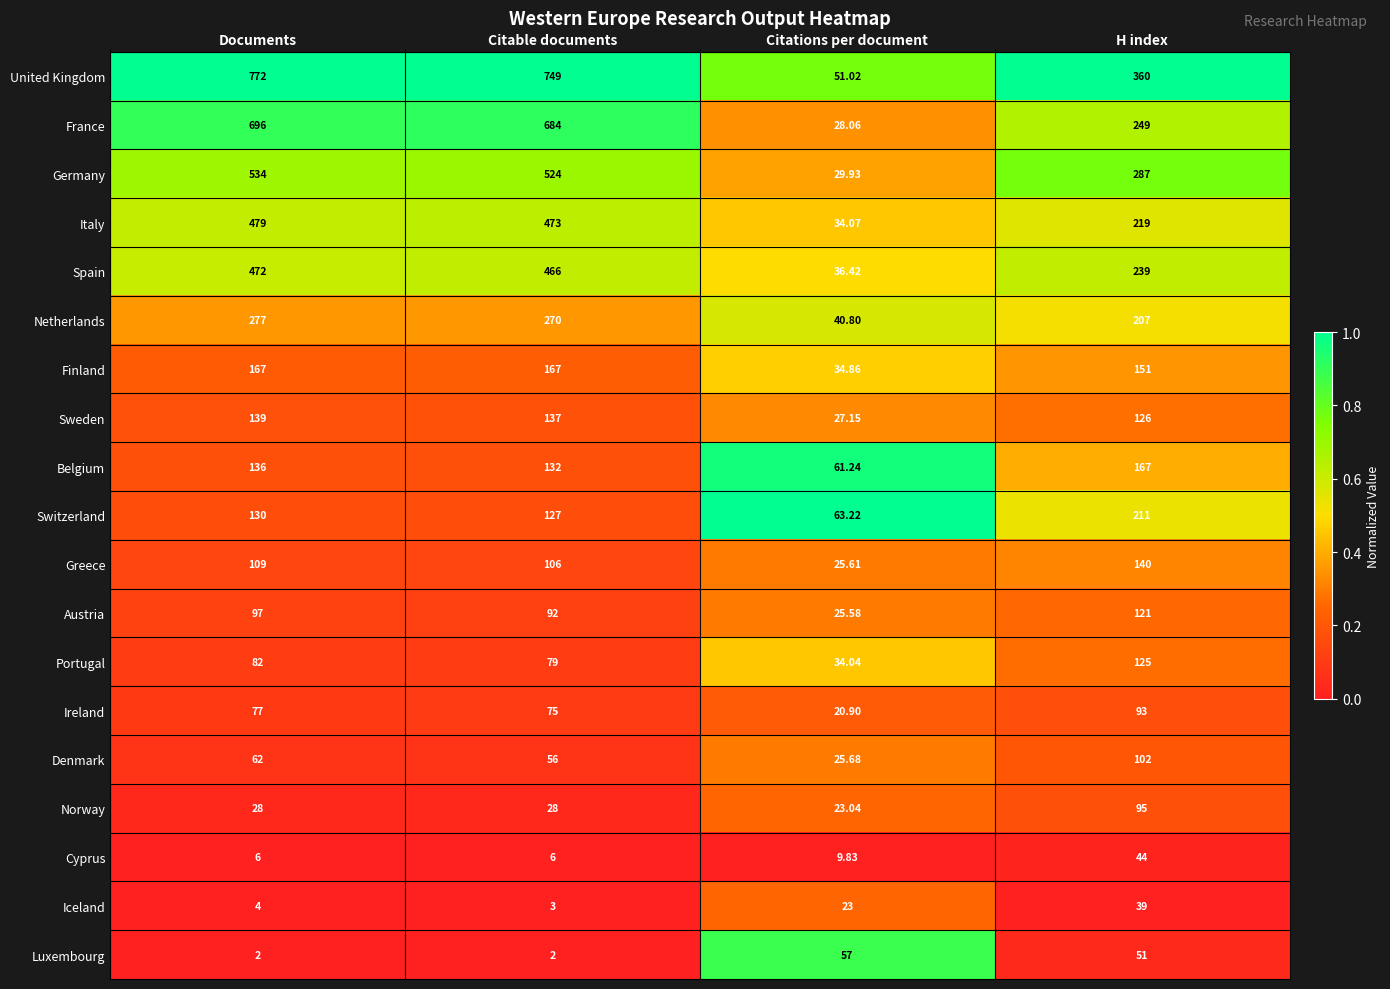

At H index, list the series in order from smallest to largest.

Iceland, Cyprus, Luxembourg, Ireland, Norway, Denmark, Austria, Portugal, Sweden, Greece, Finland, Belgium, Netherlands, Switzerland, Italy, Spain, France, Germany, United Kingdom